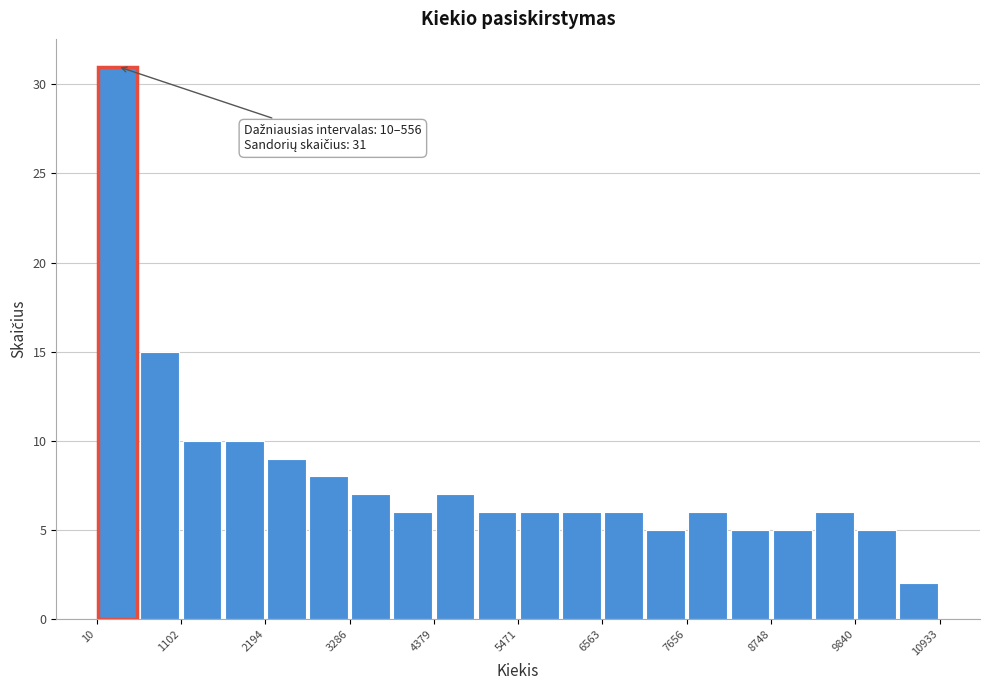

Read against the x-axis, roughly where is the centre of the tallest bar?

200